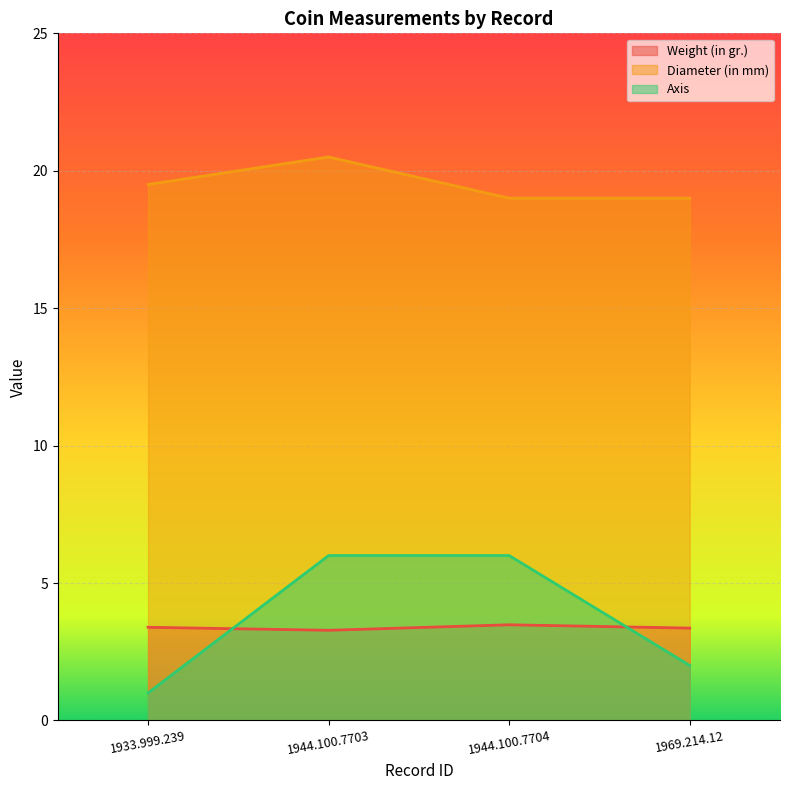

Rank the series by their maximum value, from lowest to highest.

Weight (in gr.), Axis, Diameter (in mm)